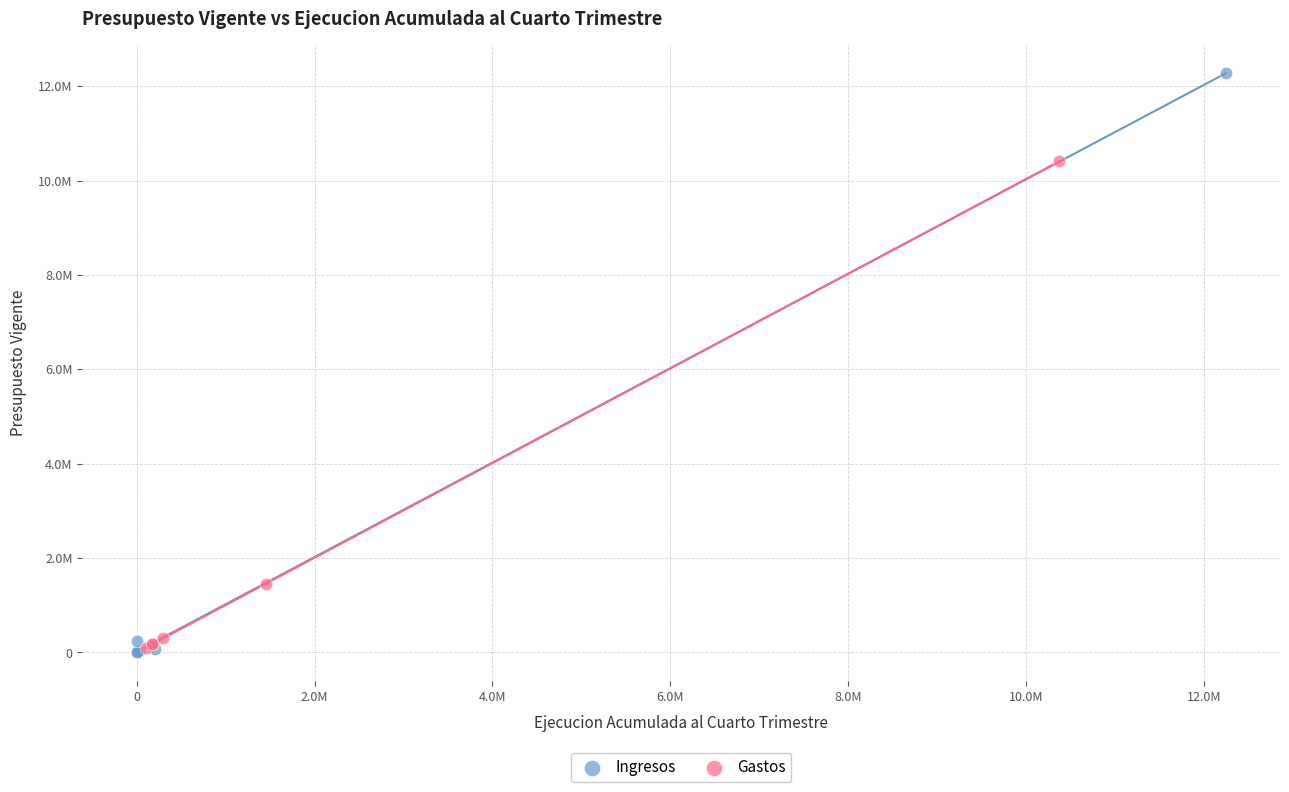

What are all the series names shown in the legend?

Ingresos, Gastos